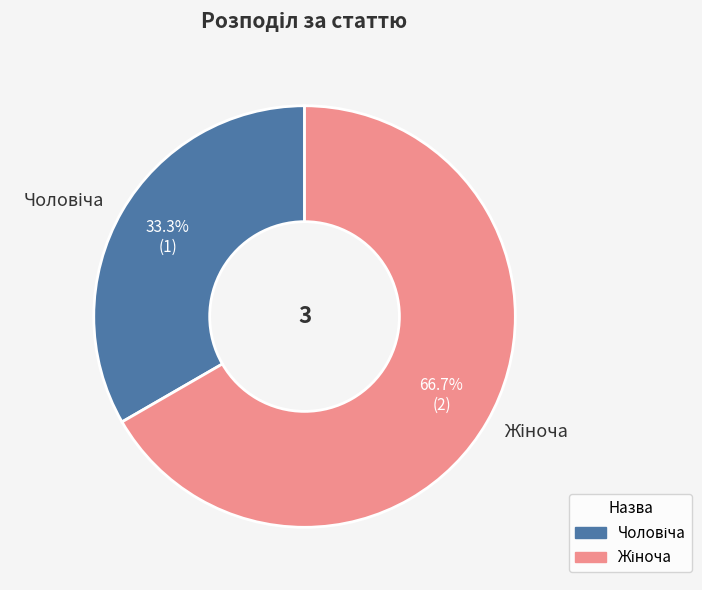

Is there a majority slice in this chart?

Yes